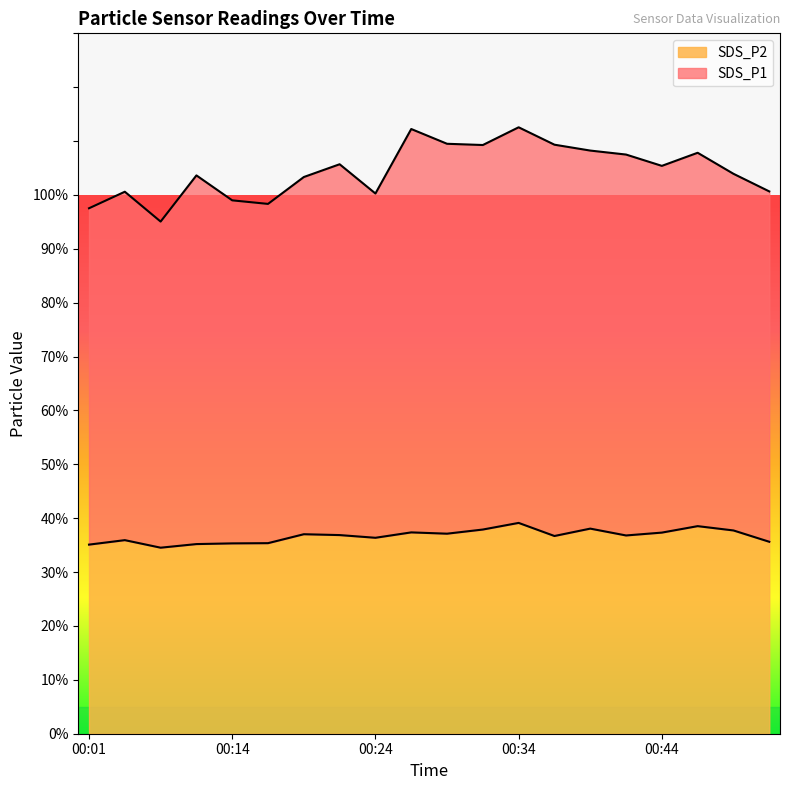

In SDS_P1, how many points are higher than both neighbors (excluding endpoints)?

6